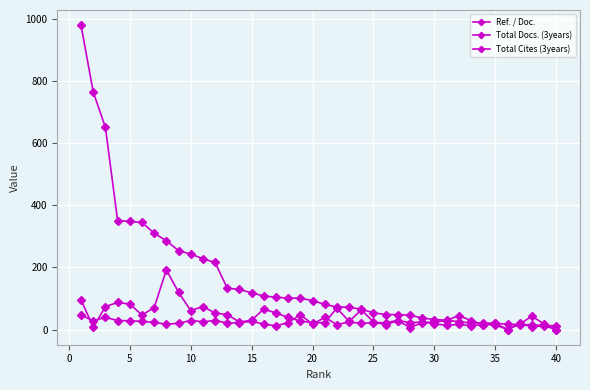

List the series in order of their peak value, highest first.

Total Cites (3years), Total Docs. (3years), Ref. / Doc.